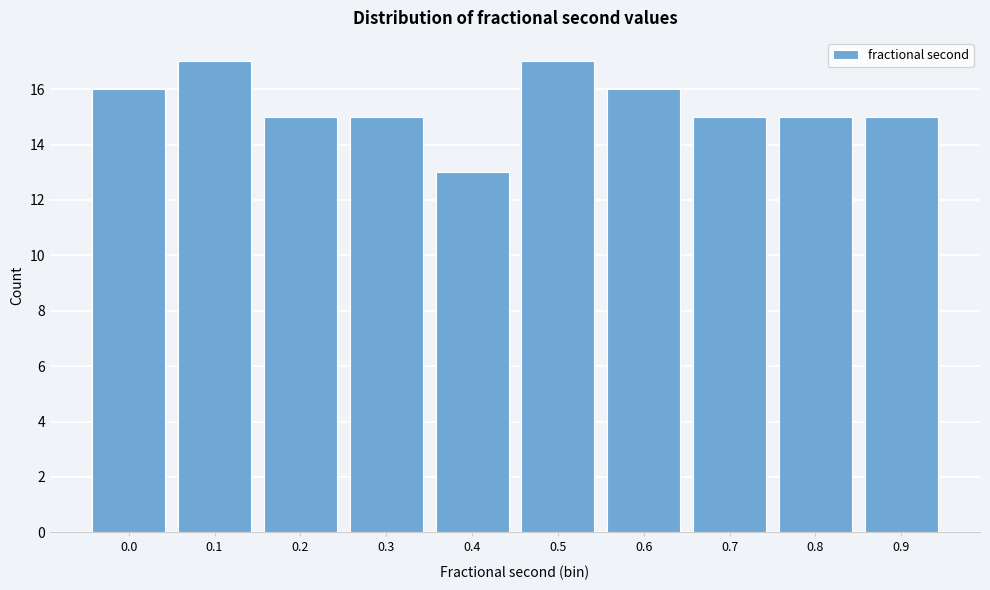

Reading left to right, transcribe all the data shown in this chart.

16	17	15	15	13	17	16	15	15	15